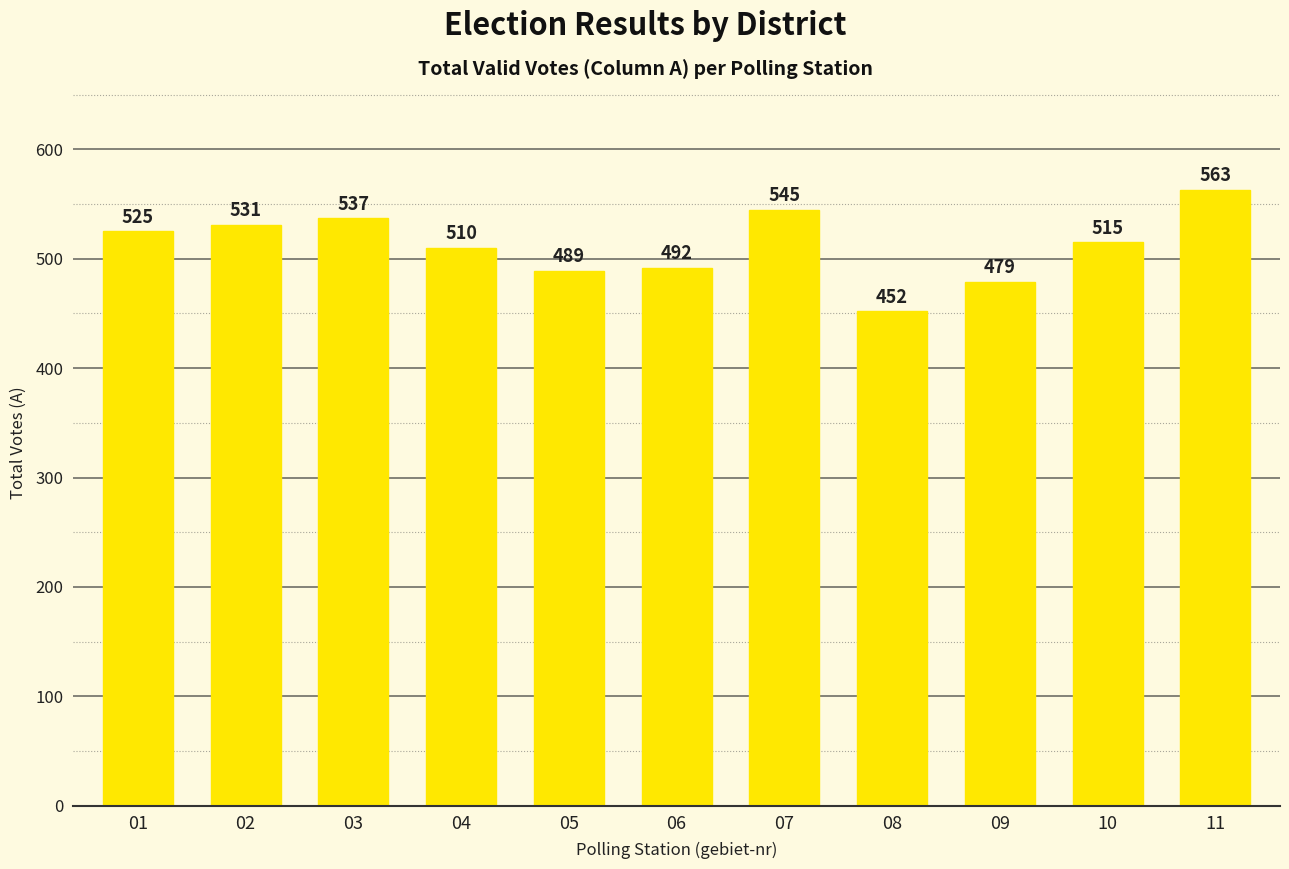

What is the approximate value at 10?

515